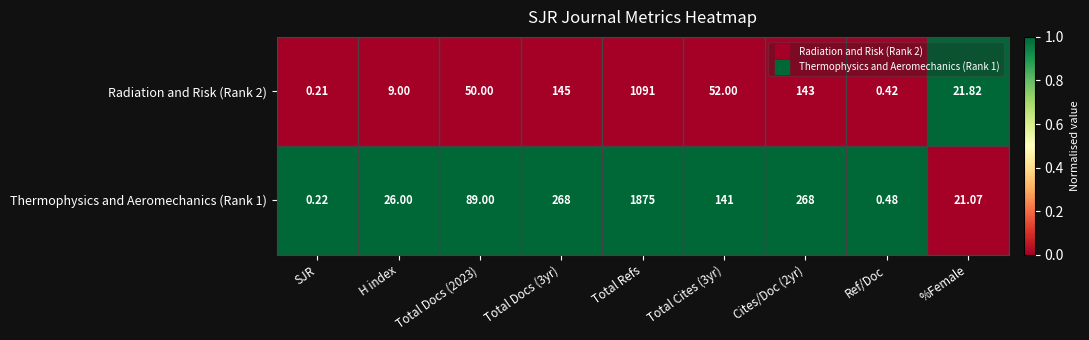

Count the number of data series in this chart.

2